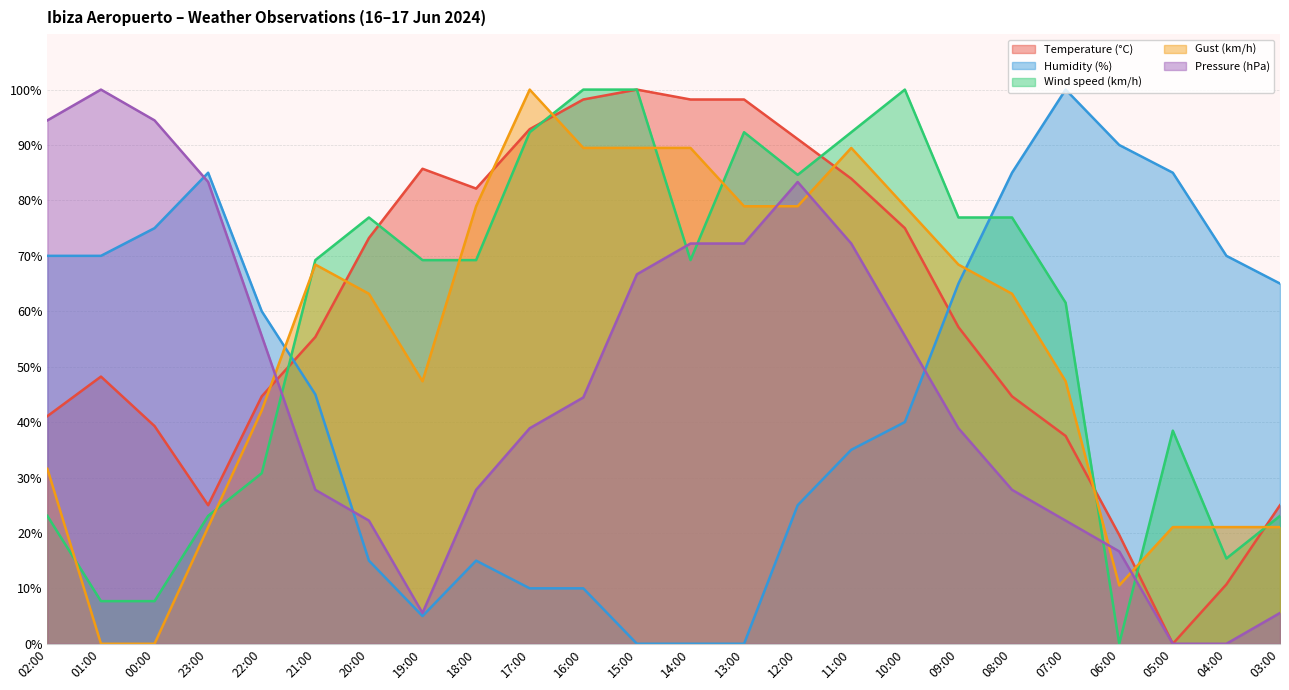

What is the difference between the highest and lowest values at 10:00?

60.0